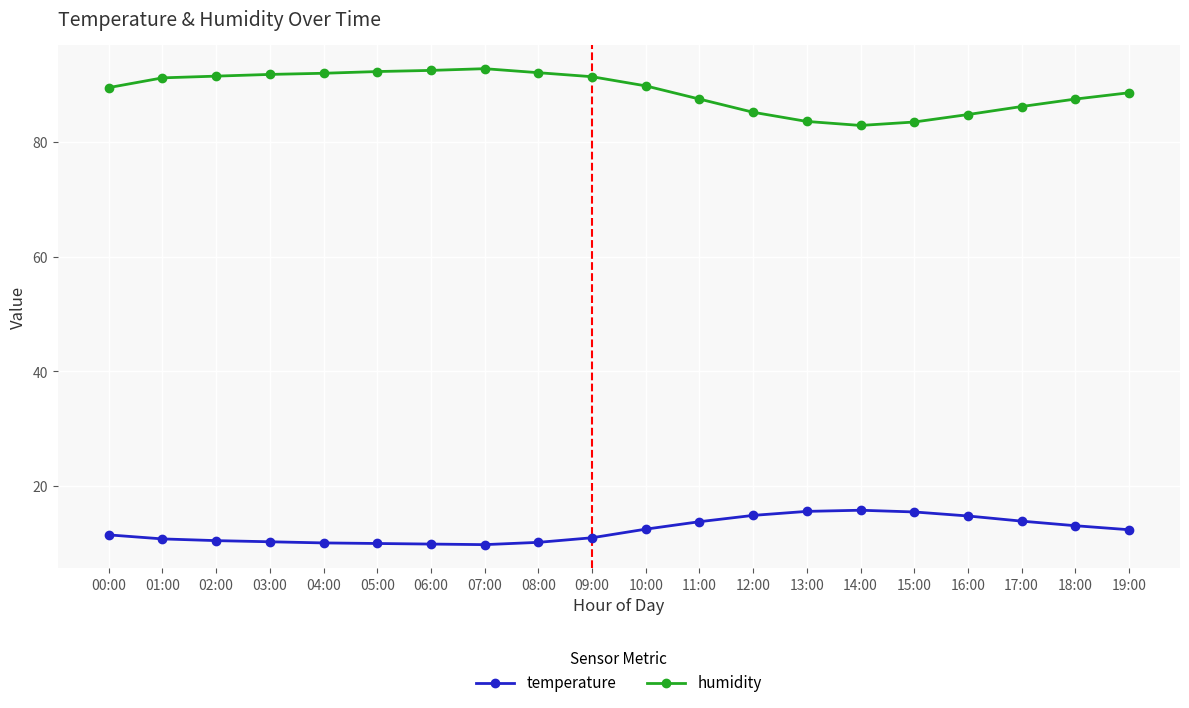

What is the total value across all series at 17:00?

100.1